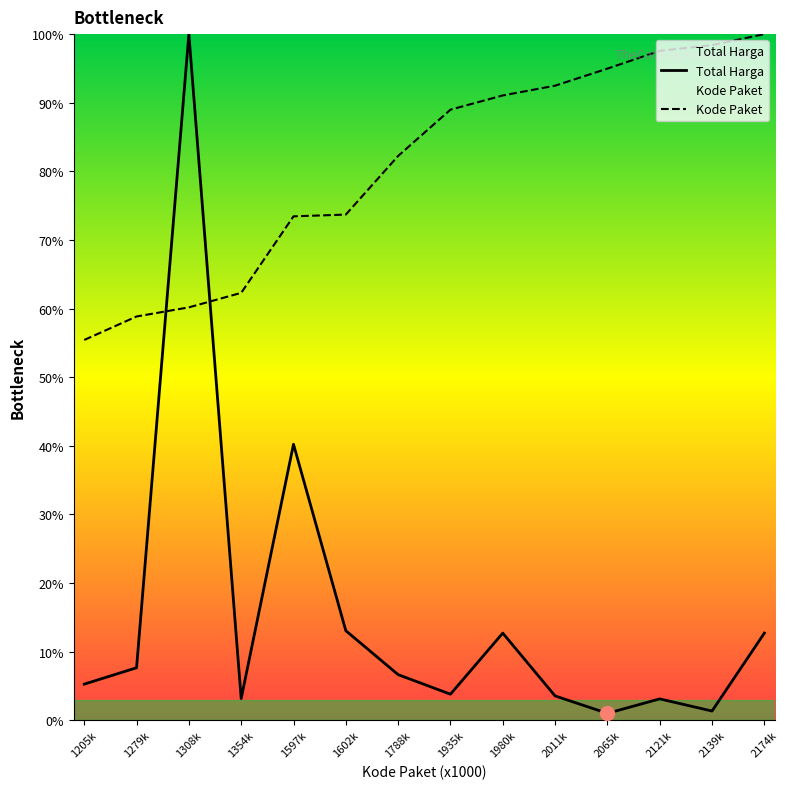

The value of Kode Paket at 1602k is 73.7. True or false?

True